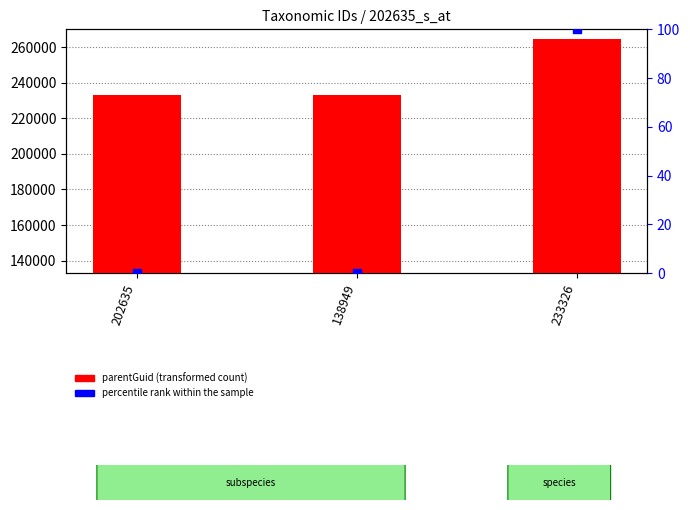

Which series has the largest total across all categories?

parentGuid (transformed count)